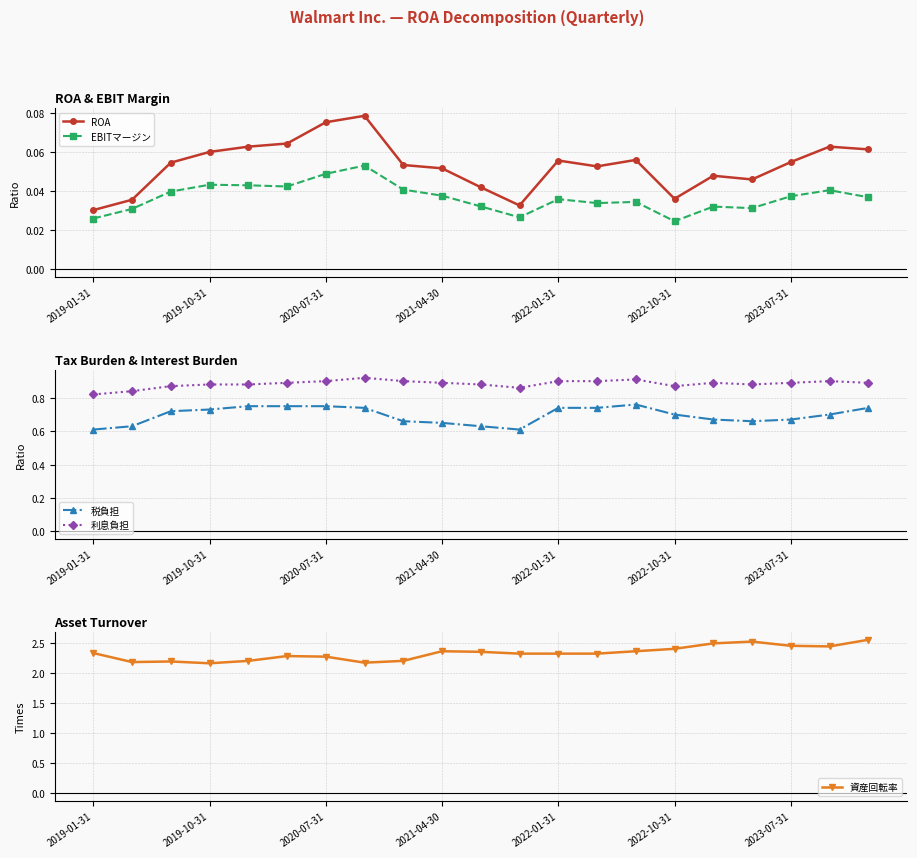

True or false: EBITマージン and ROA cross at least once.

False